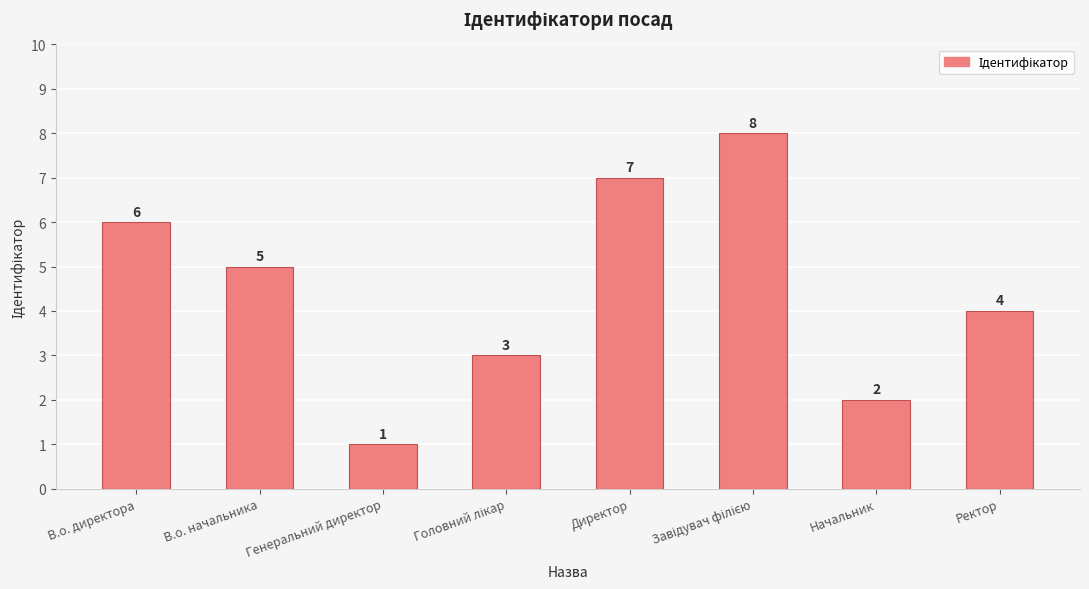

Which label corresponds to the smallest value in the chart?

Генеральний директор